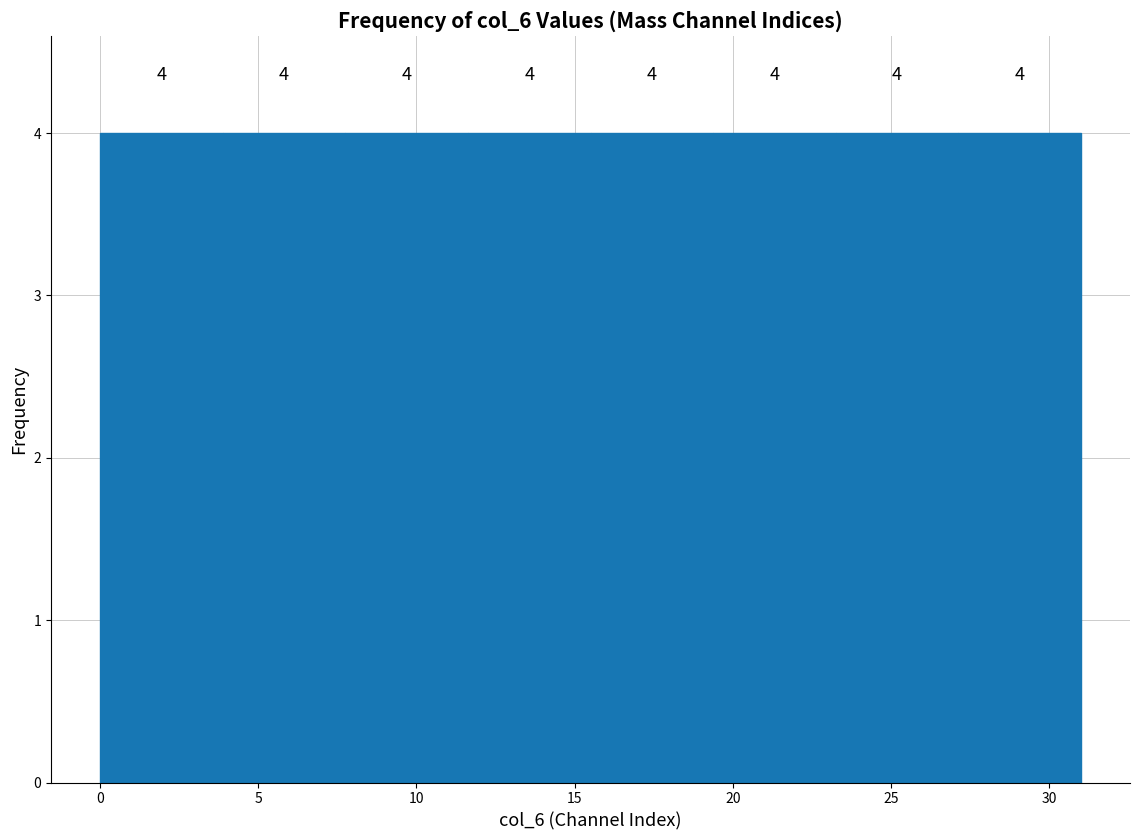

Reading left to right, transcribe this chart: for each bar, give the range it covers on the x-axis and its height. The bar edges are not printed on the chart, so give them approximately, as read against the axis.

0.0 to 4.0: 4
4.0 to 8.0: 4
8.0 to 11.5: 4
11.5 to 15.5: 4
15.5 to 19.5: 4
19.5 to 23.5: 4
23.5 to 27.0: 4
27.0 to 31.0: 4